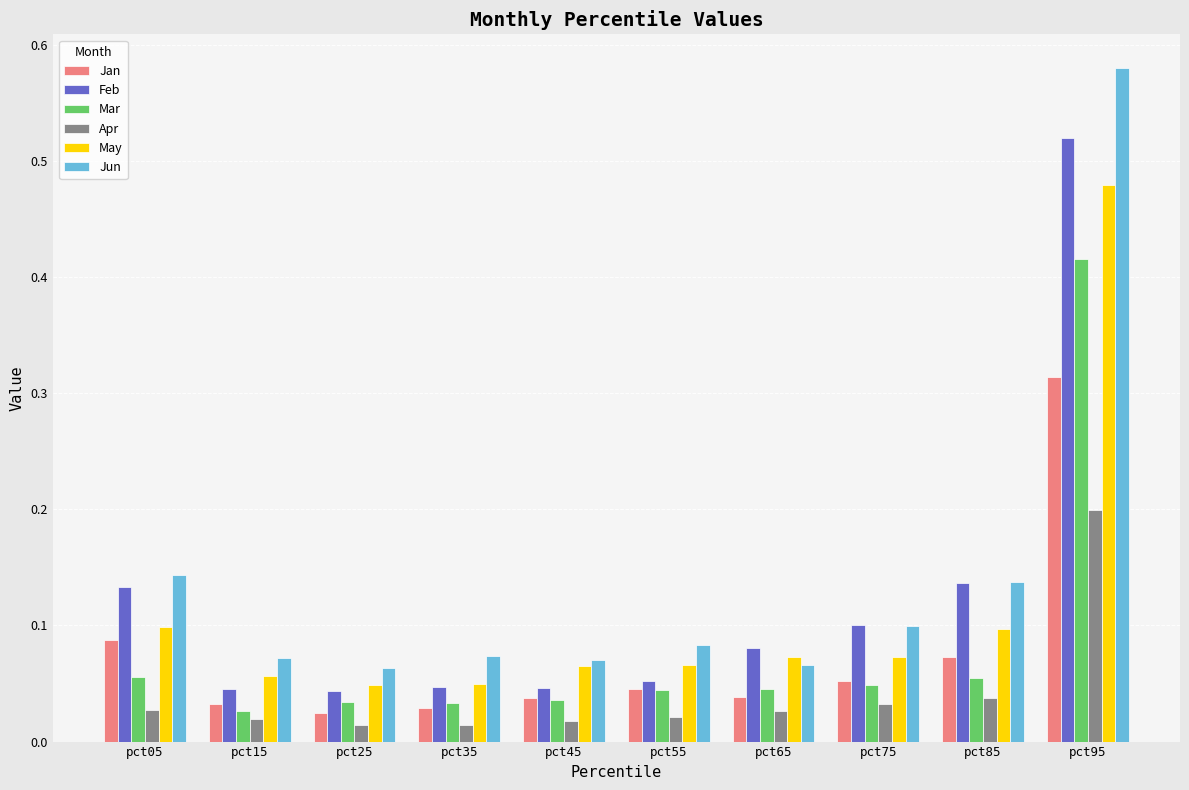

At how many categories does at least one series exceed 0?

10